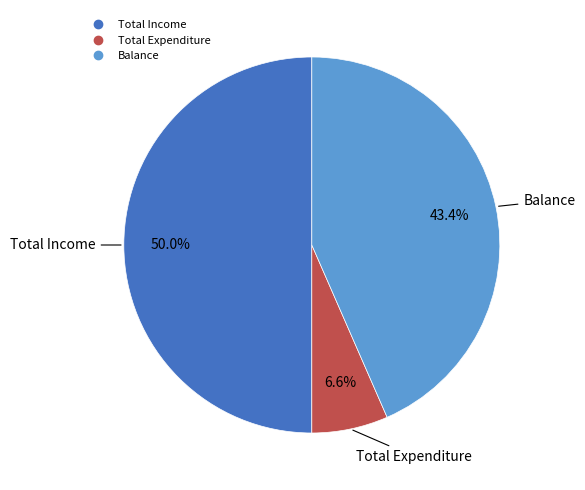

What is the smallest slice in the pie chart?

Total Expenditure